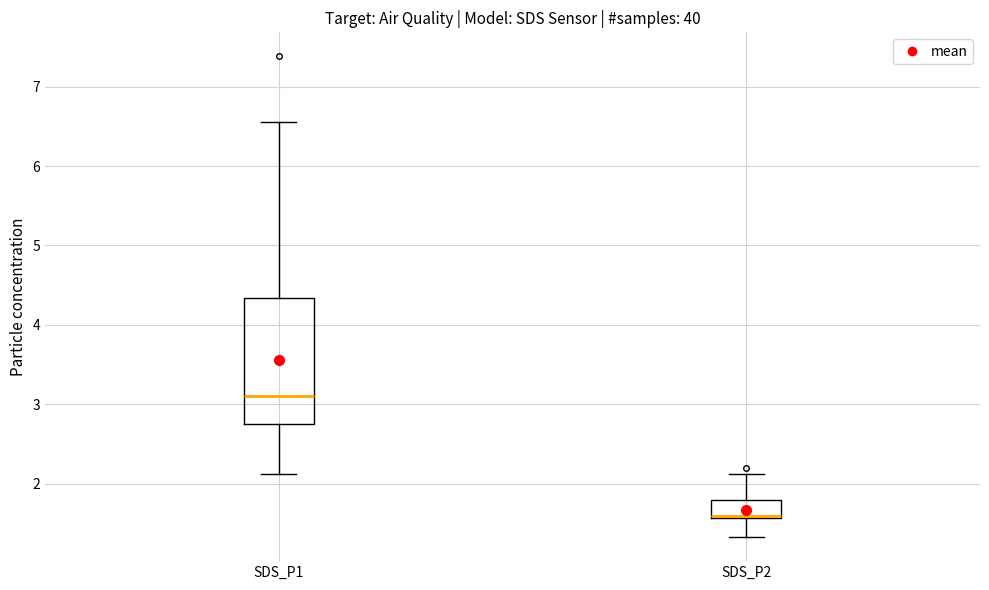

Comparing the boxes themselves (not the whiskers), which one is the tallest?

SDS_P1